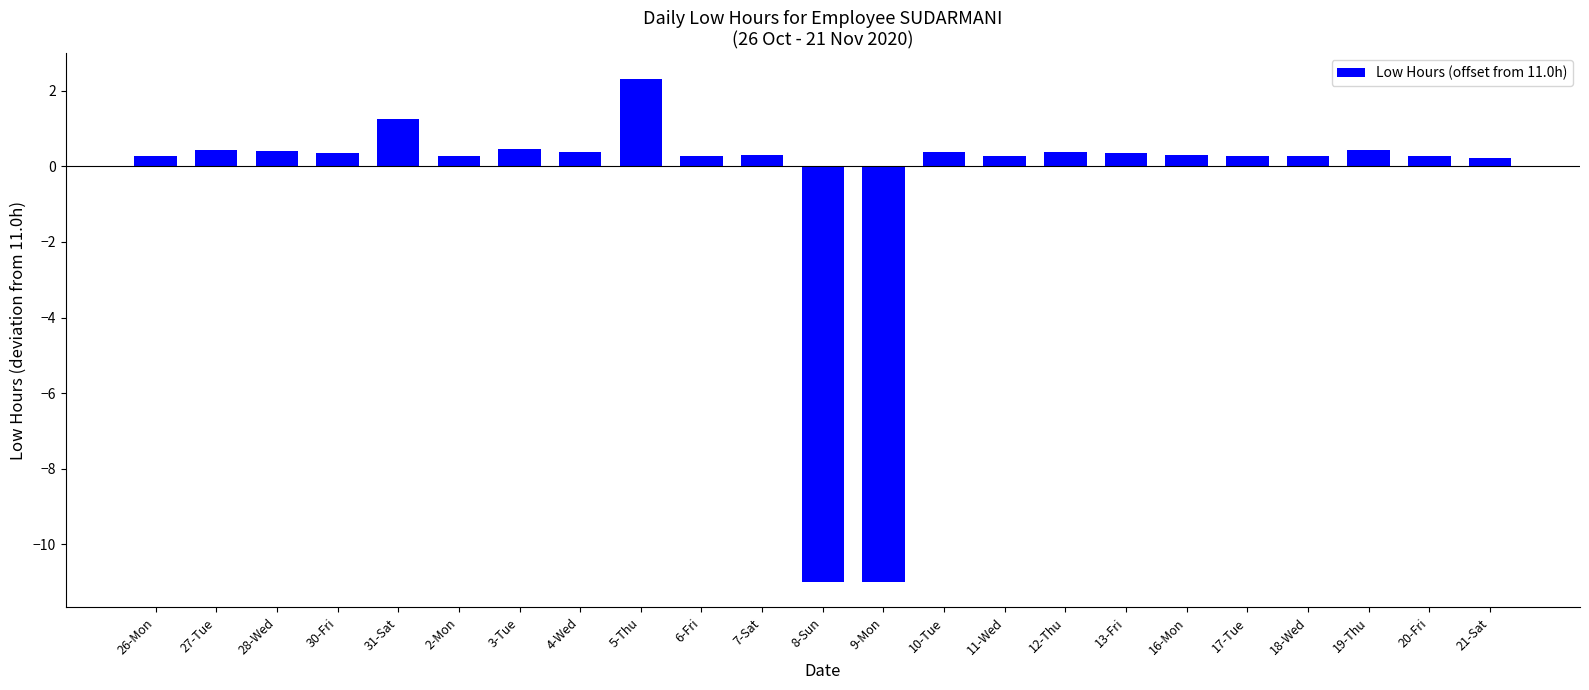

What is the minimum value shown in the chart?

-11.0